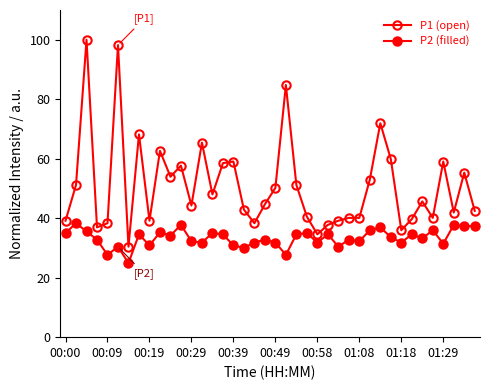

How many categories are shown in the chart?

40